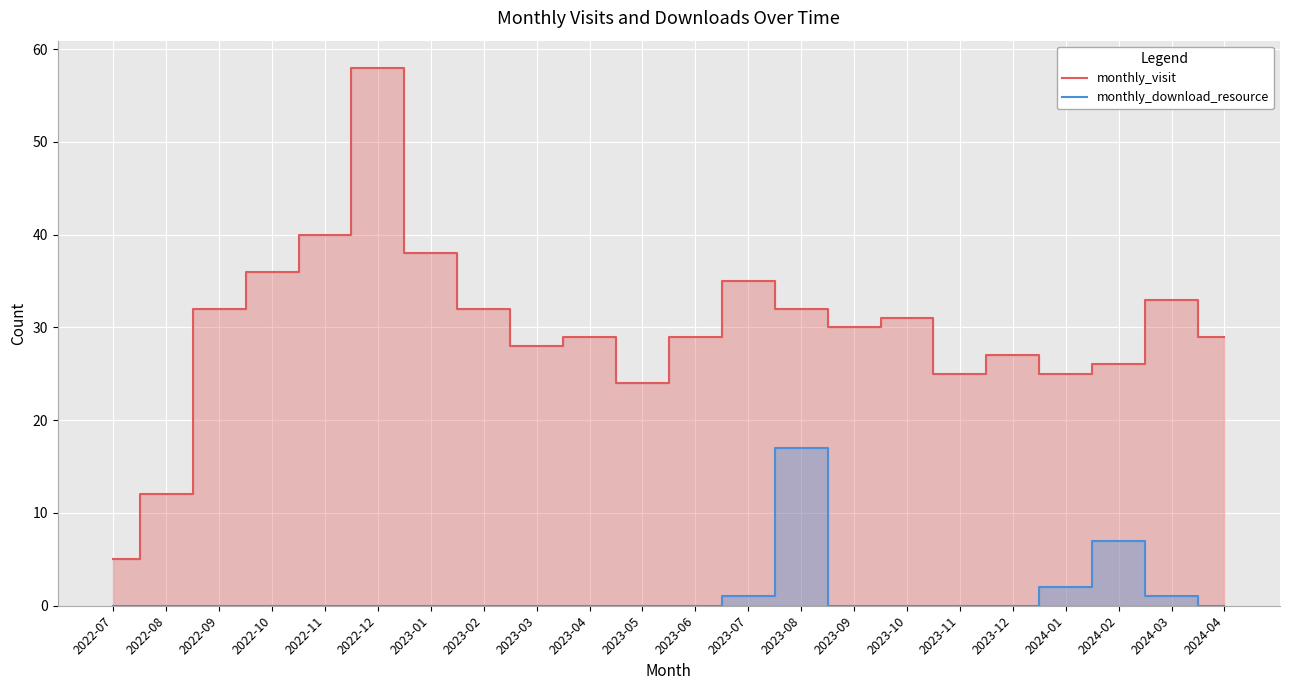

True or false: monthly_download_resource and monthly_visit intersect in this chart.

False